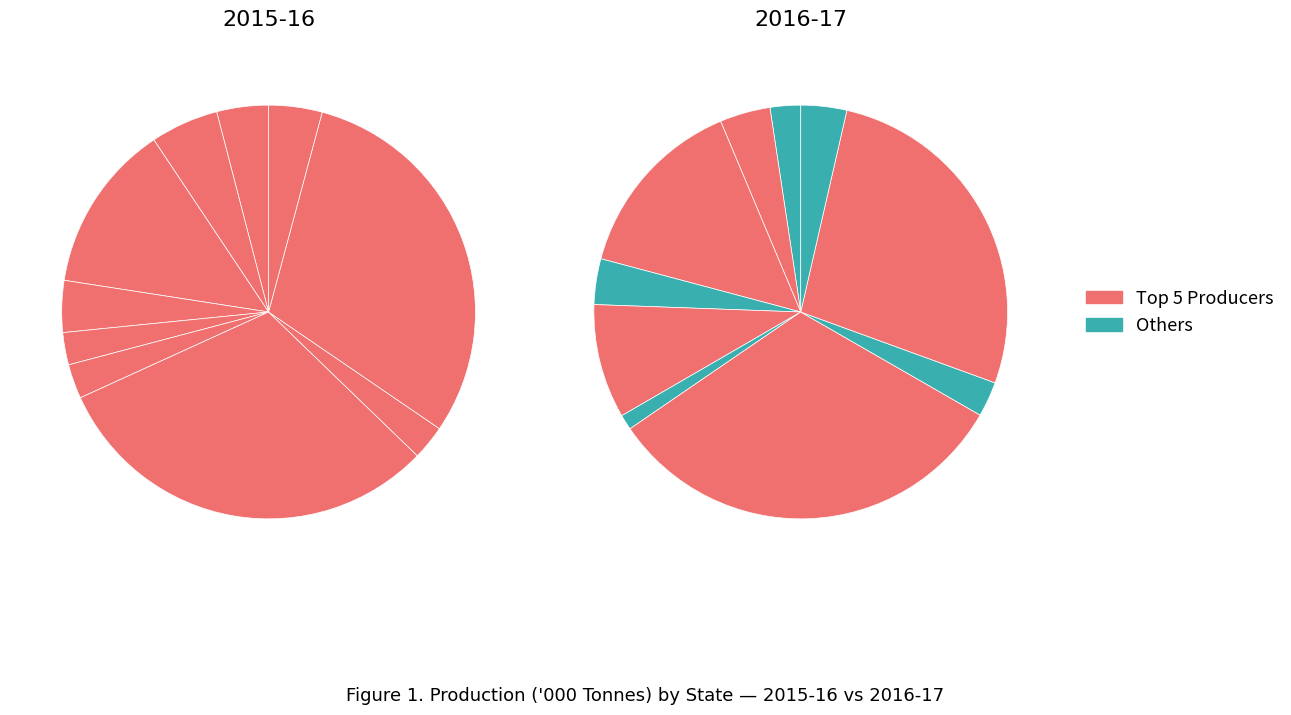

Combined, what portion of the pie is Gujarat and Chhattisgarh?

17.2%